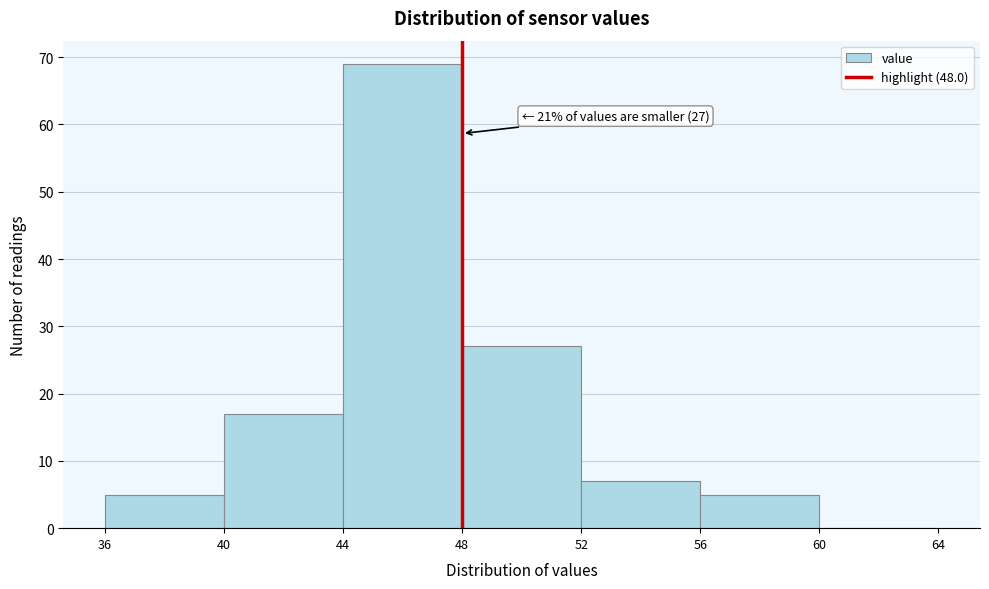

Over which range of the x-axis is the bar tallest?

44 to 48